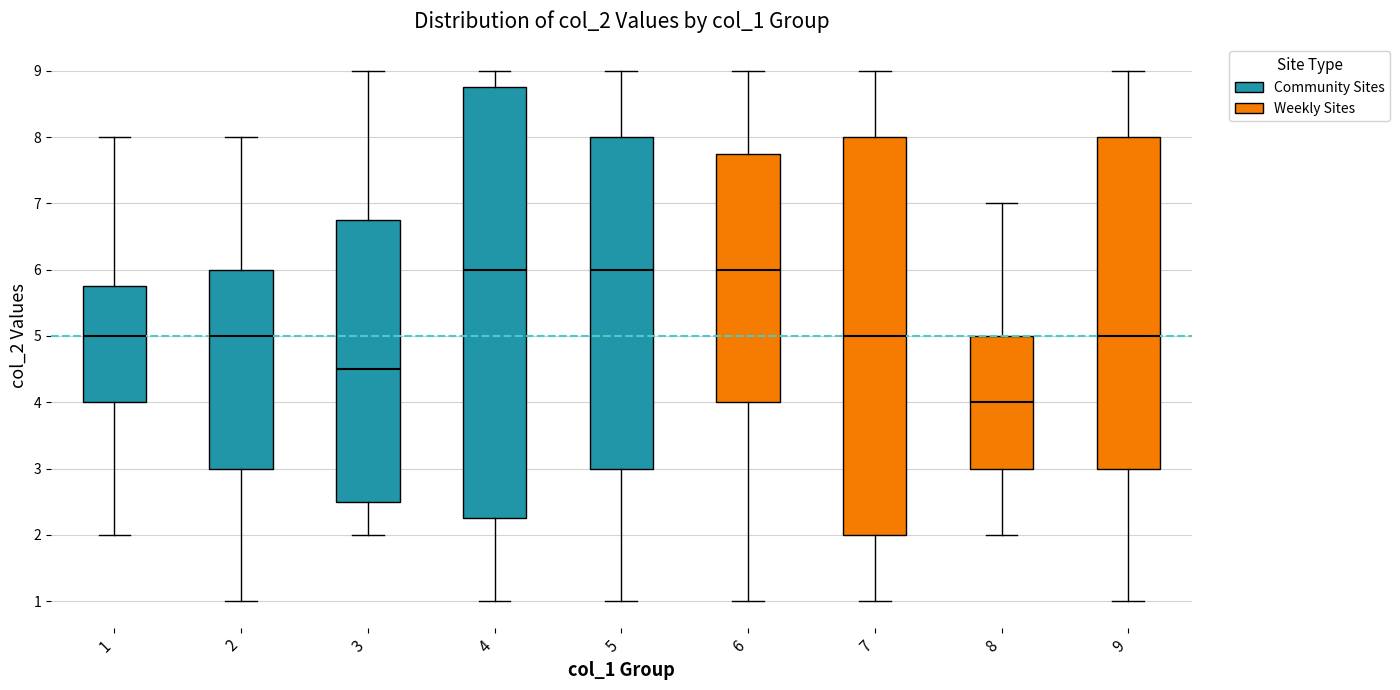

Which box's median line is the lowest?

8